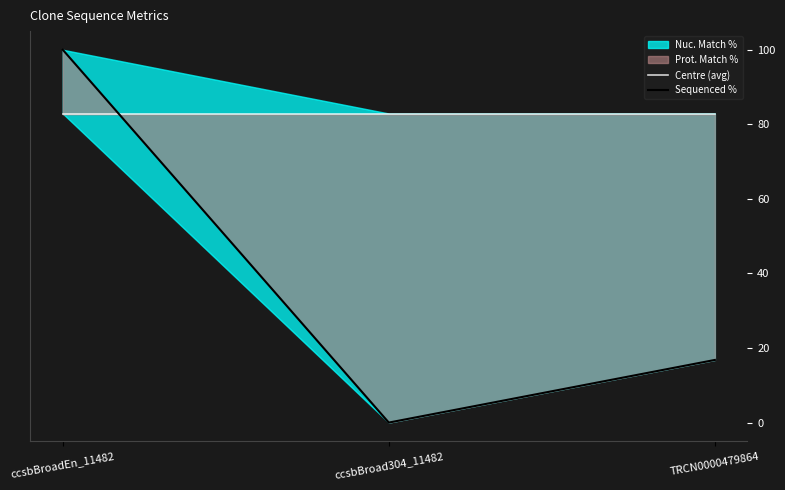

Rank the categories by Centre (avg) value from lowest to highest.

ccsbBroadEn_11482, ccsbBroad304_11482, TRCN0000479864